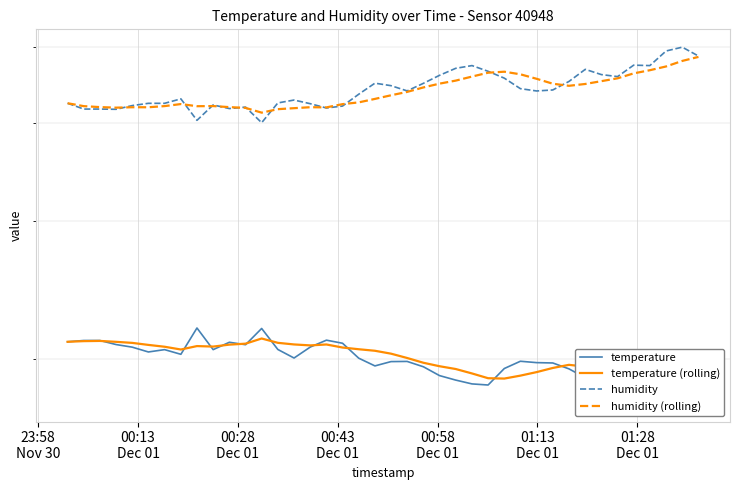

What is the difference between the maximum and minimum values in the humidity series?

10.0